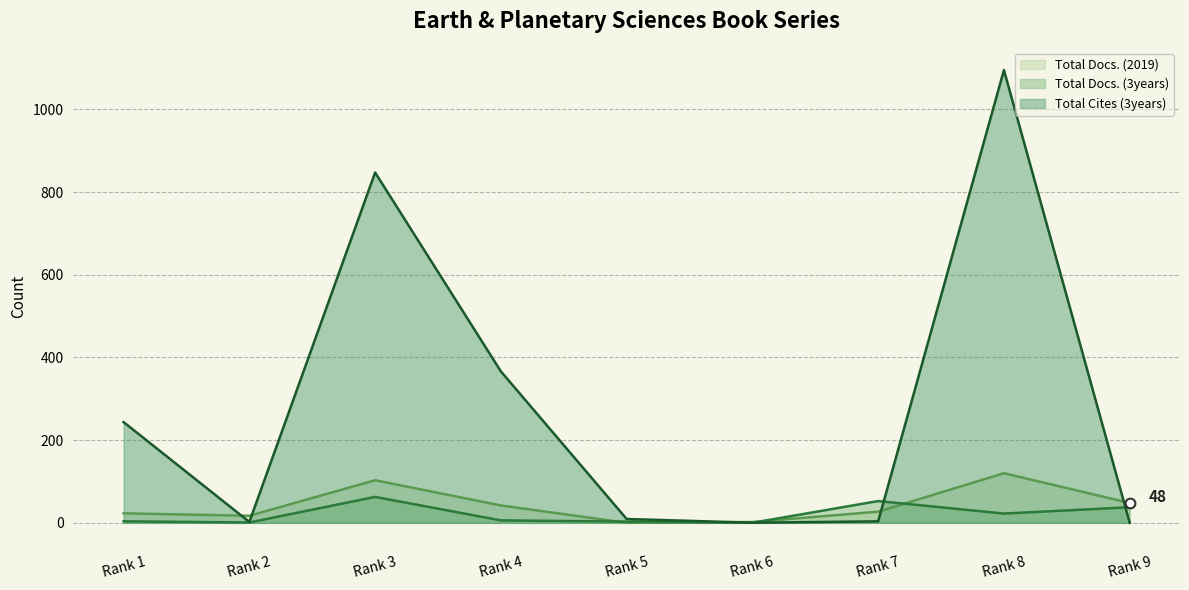

How many lines are shown in the chart?

3